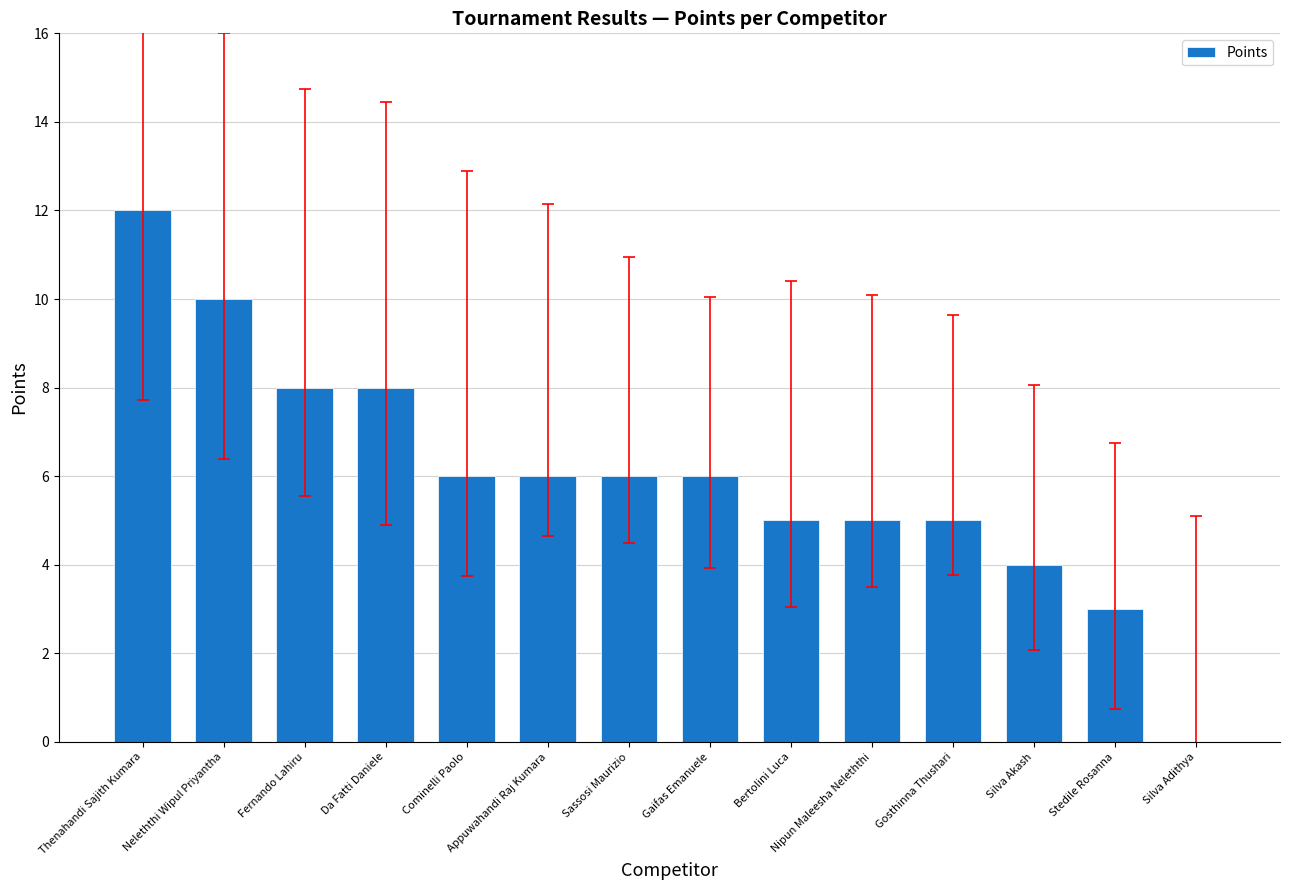

What is the sum of the values at Nipun Maleesha Neleththi and Cominelli Paolo?

11